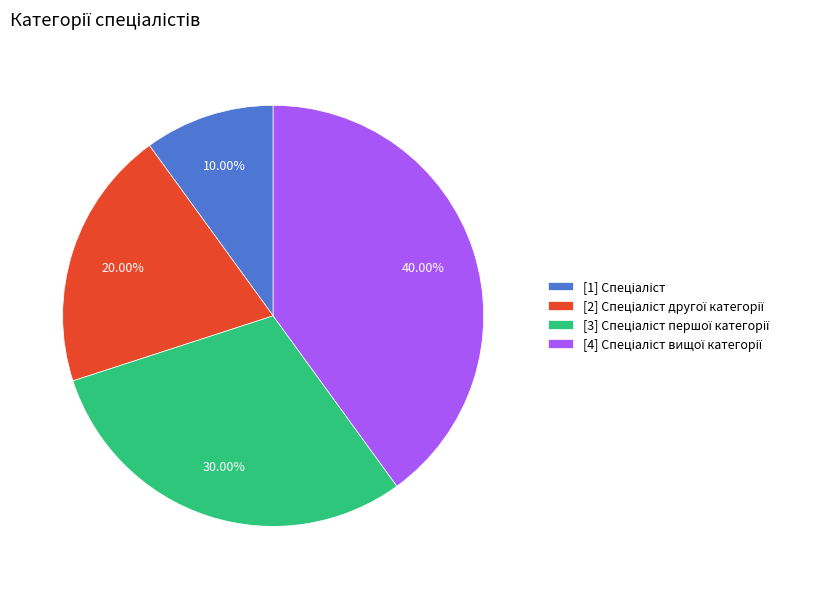

To the nearest percent, what is the difference between the largest and smallest slice percentages?

30%